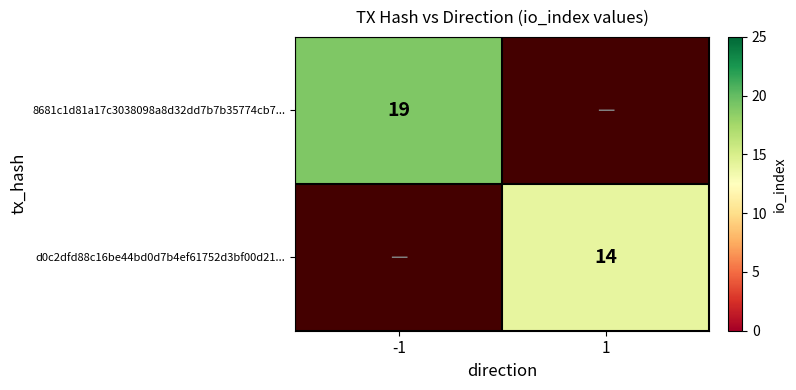

The value of d0c2dfd88c16be44bd0d7b4ef61752d3bf00d21... at 1 is 14. True or false?

True